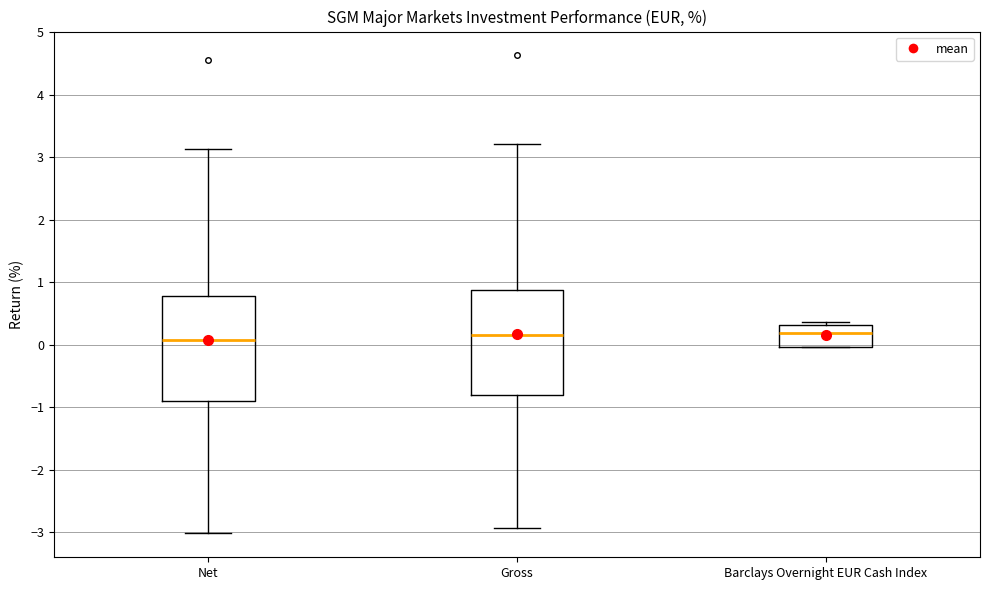

Reading left to right, read every box against the y-axis: the position of its median line, the range the box covers, and the ends of its whiskers. The values are not printed on the chart, so give them approximately, as read against the axis.

Net: median 0.1, box -0.9 to 0.8, whiskers -3.0 to 3.1
Gross: median 0.2, box -0.8 to 0.9, whiskers -2.9 to 3.2
Barclays Overnight EUR Cash Index: median 0.2, box 0.0 to 0.3, whiskers 0.0 to 0.4